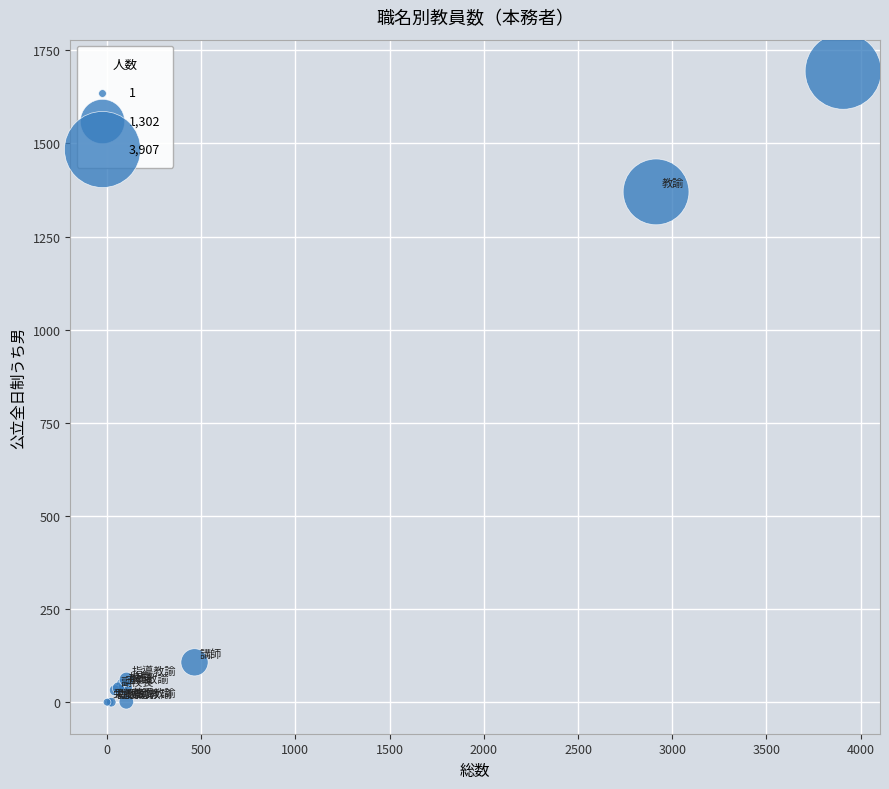

What Y value in the scatter plot is closest to 847?

1370